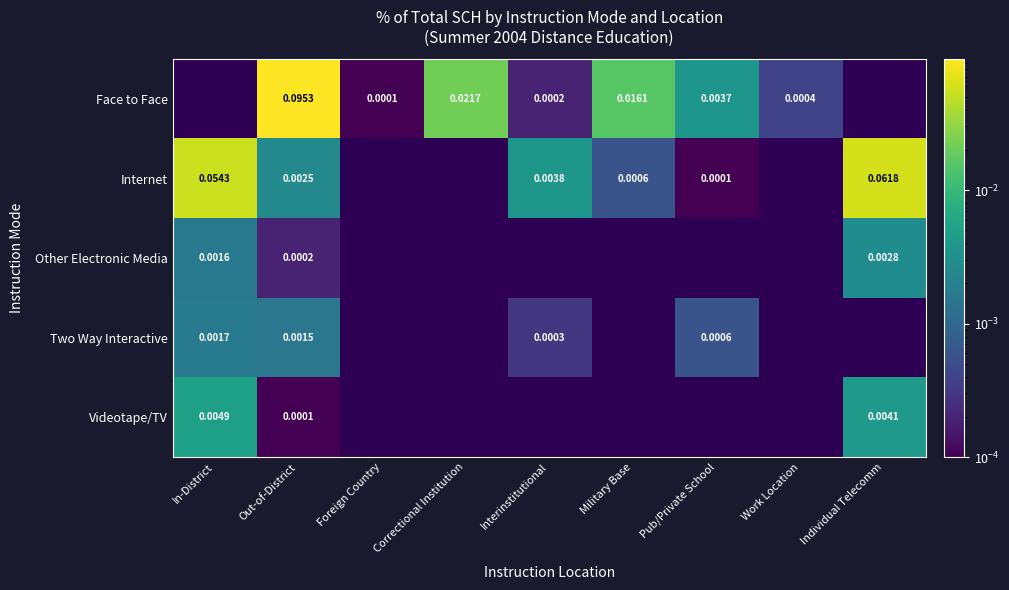

The Two Way Interactive series shows 0.0 at Individual Telecomm. True or false?

False